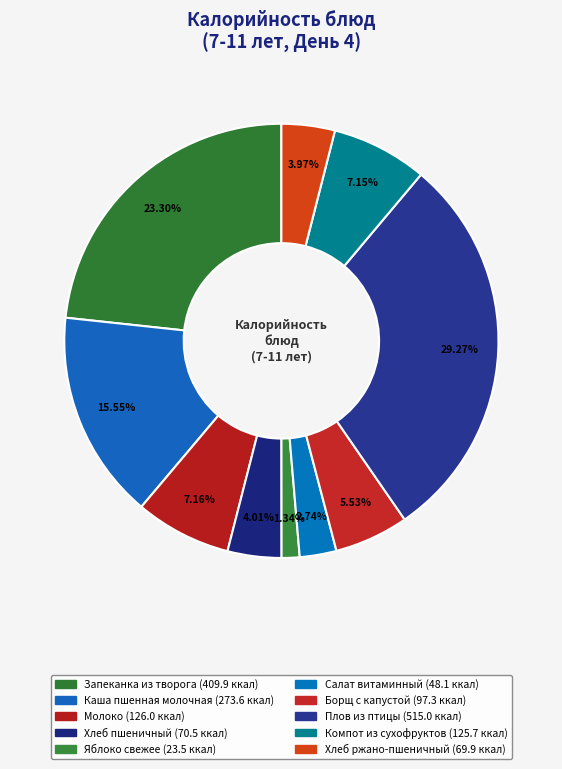

How many slices are in this pie chart?

10